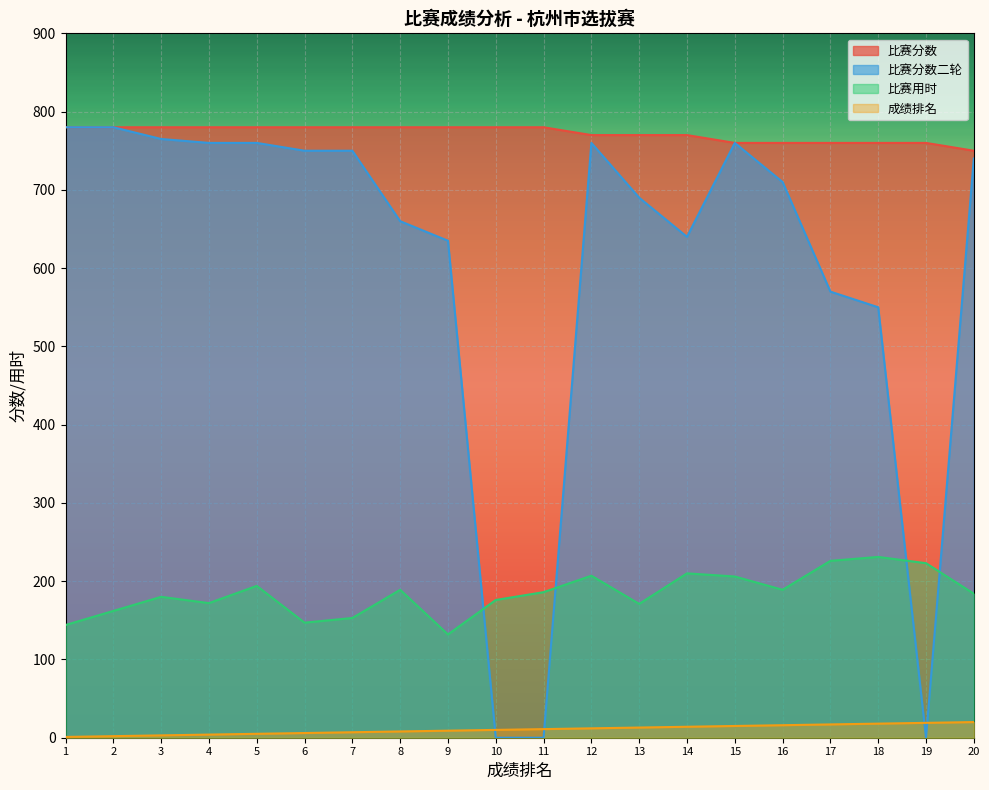

What is the difference between the second highest and minimum values in the 比赛用时 series?

94